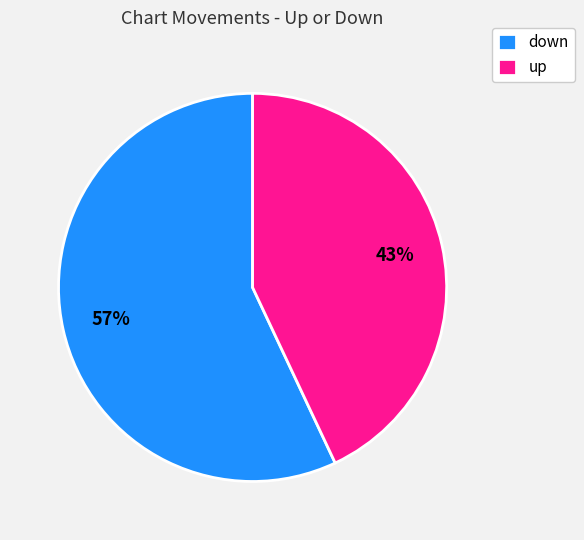

Rank the categories by value from highest to lowest.

down, up